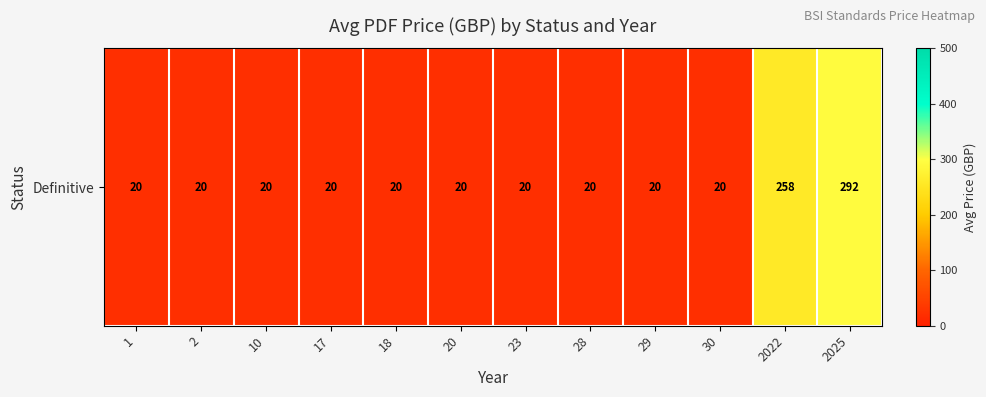

List the labels in order of value, largest first.

2025, 2022, 1, 2, 10, 17, 18, 20, 23, 28, 29, 30